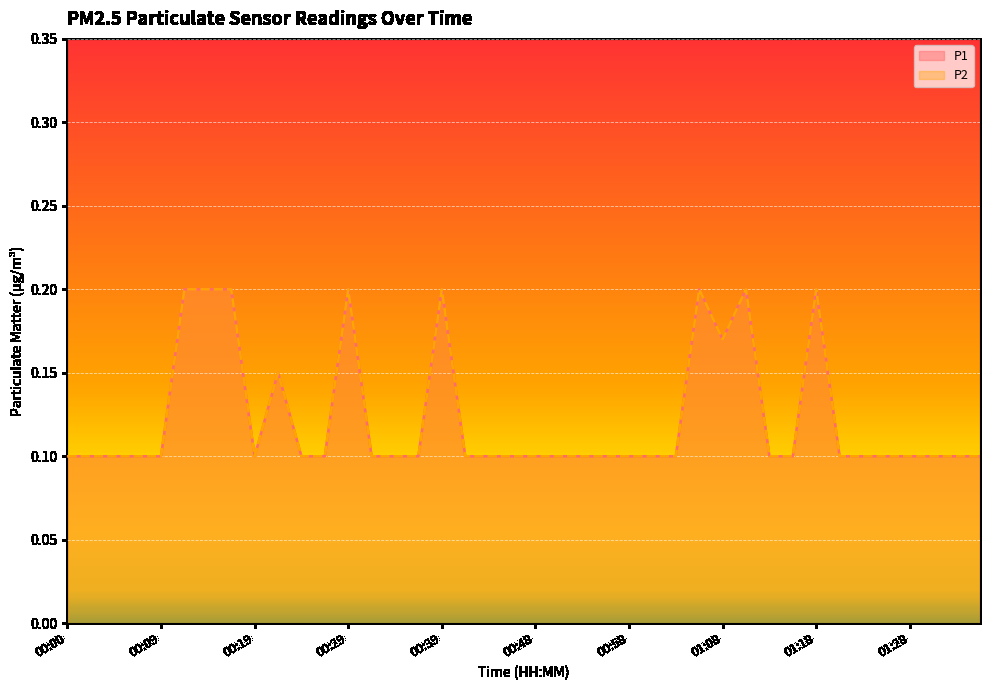

Reading right to left, list all the values displayed in this chart.

P1: 0.1	0.1	0.1	0.1	0.1	0.1	0.1	0.2	0.1	0.1	0.2	0.2	0.2	0.1	0.1	0.1	0.1	0.1	0.1	0.1	0.1	0.1	0.1	0.2	0.1	0.1	0.1	0.2	0.1	0.1	0.1	0.1	0.2	0.2	0.2	0.1	0.1	0.1	0.1	0.1
P2: 0.1	0.1	0.1	0.1	0.1	0.1	0.1	0.2	0.1	0.1	0.2	0.2	0.2	0.1	0.1	0.1	0.1	0.1	0.1	0.1	0.1	0.1	0.1	0.2	0.1	0.1	0.1	0.2	0.1	0.1	0.1	0.1	0.2	0.2	0.2	0.1	0.1	0.1	0.1	0.1